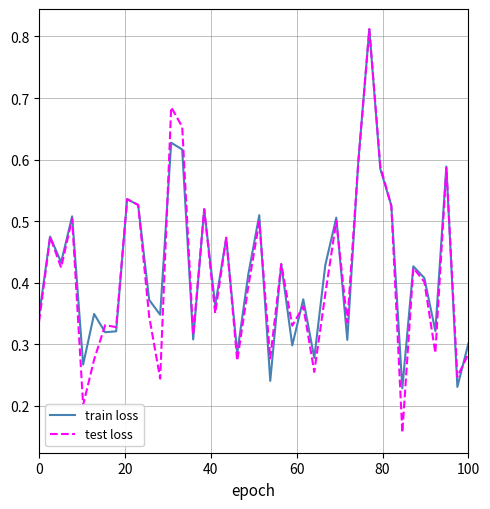

Which series has the largest total across all categories?

train loss